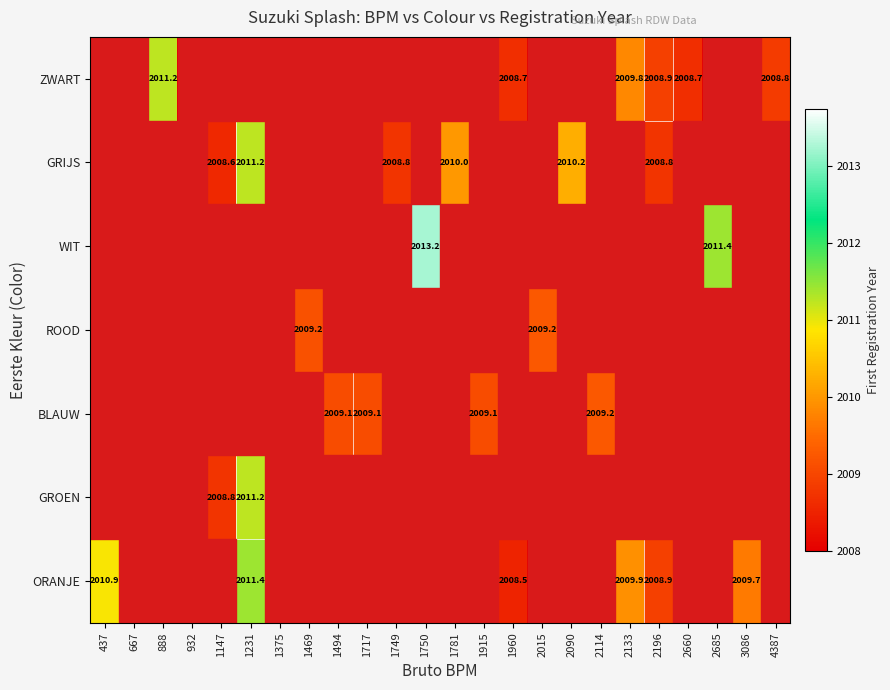

True or false: ORANJE has a value of 2011.4 at 1231.

True